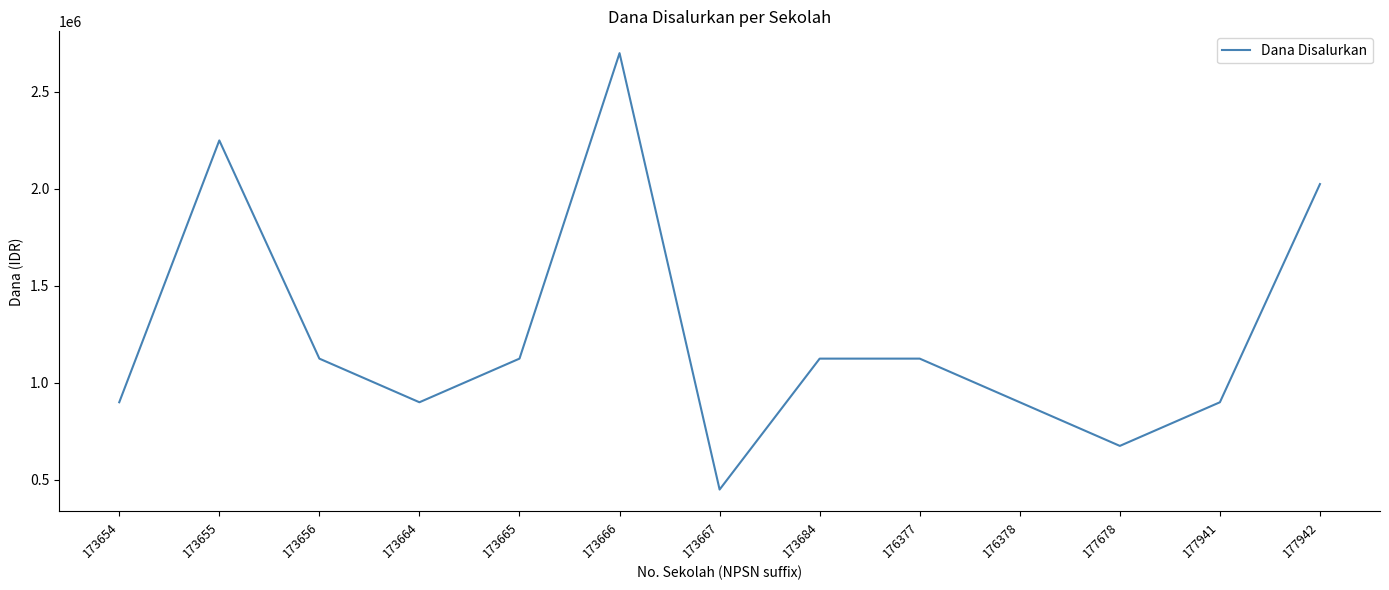

What is the smallest value displayed?

450000